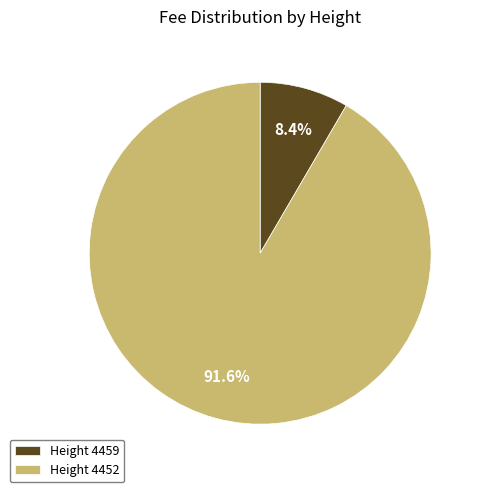

Combined, what portion of the pie is Height 4452 and Height 4459?

100.0%